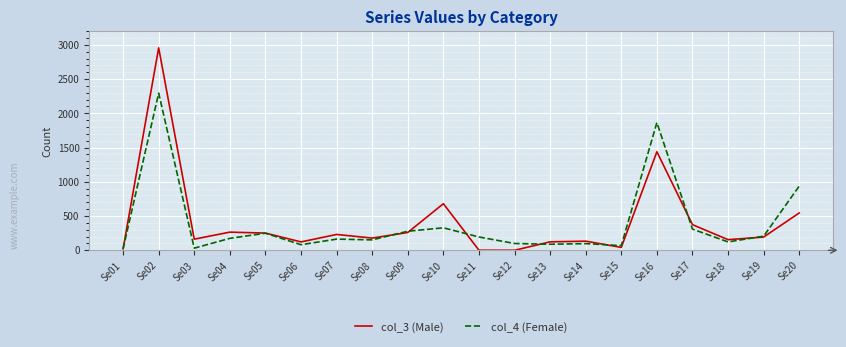

What is the total value across all series at Se15?

110